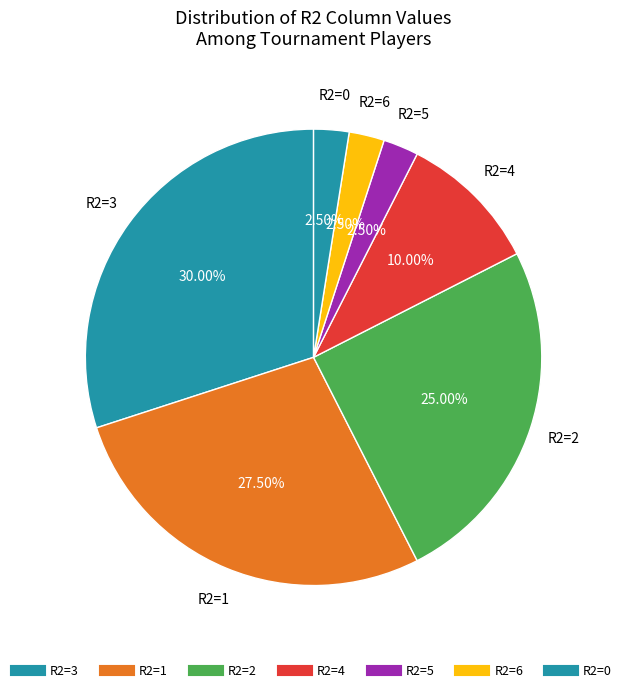

How many segments does this pie chart have?

7